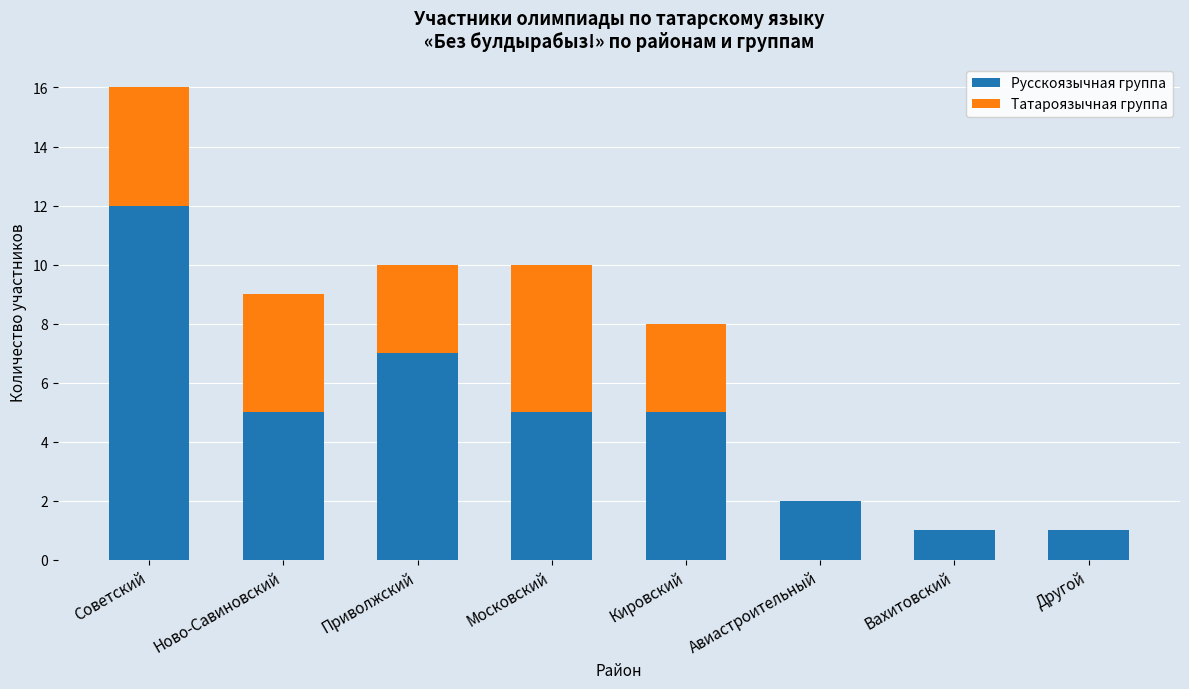

Reading left to right, list the values for the Русскоязычная группа series.

Советский=12	Ново-Савиновский=5	Приволжский=7	Московский=5	Кировский=5	Авиастроительный=2	Вахитовский=1	Другой=1